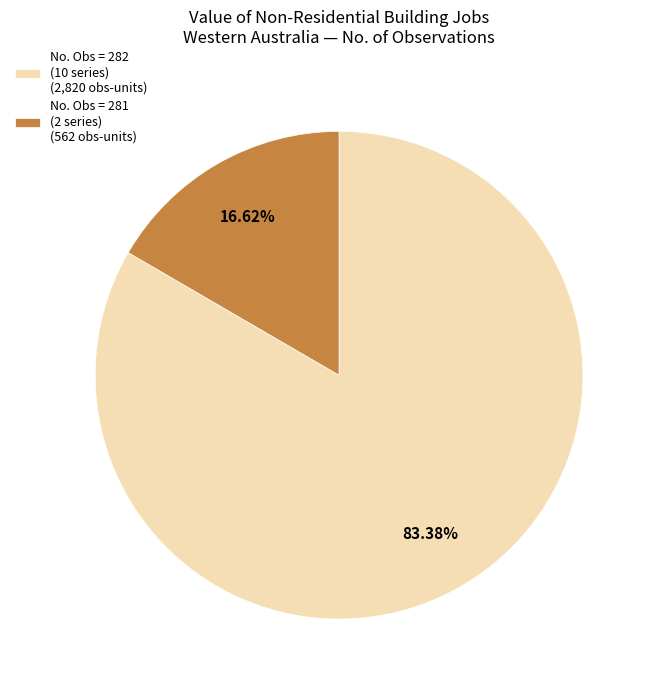

How many slices are in this pie chart?

2